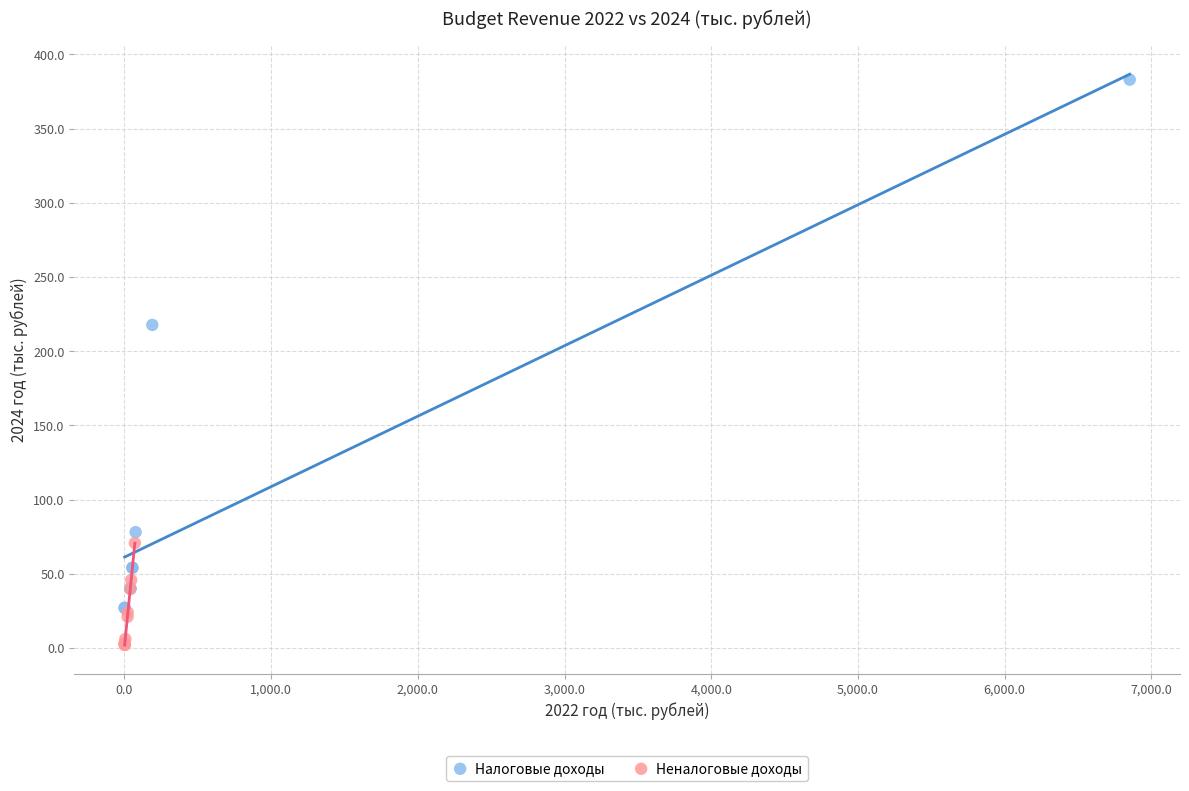

Which series has the widest spread of Y values?

Налоговые доходы